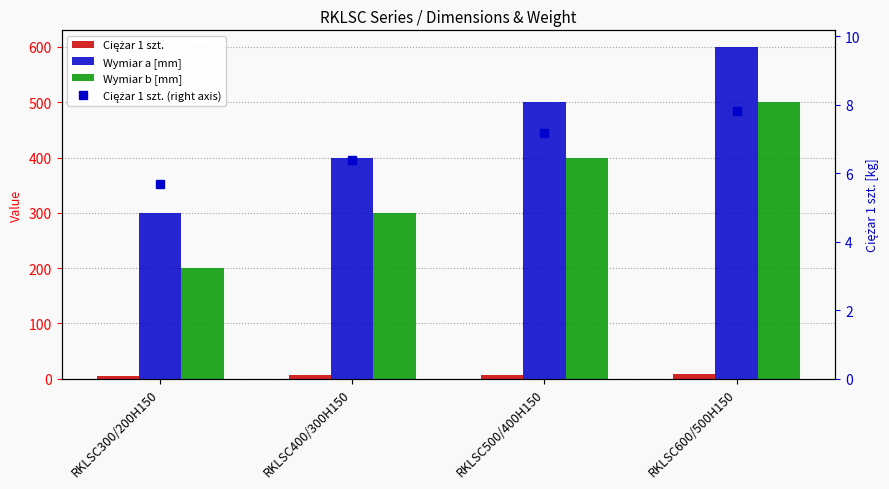

At which label does Ciężar 1 szt. (right axis) reach its minimum?

RKLSC300/200H150